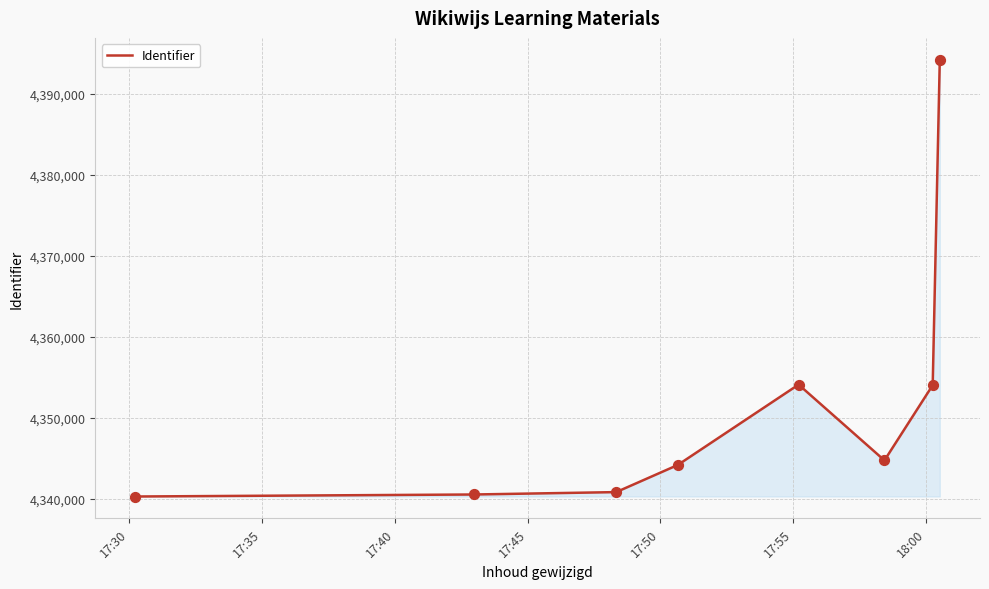

What is the difference between the maximum and second lowest values?

53665